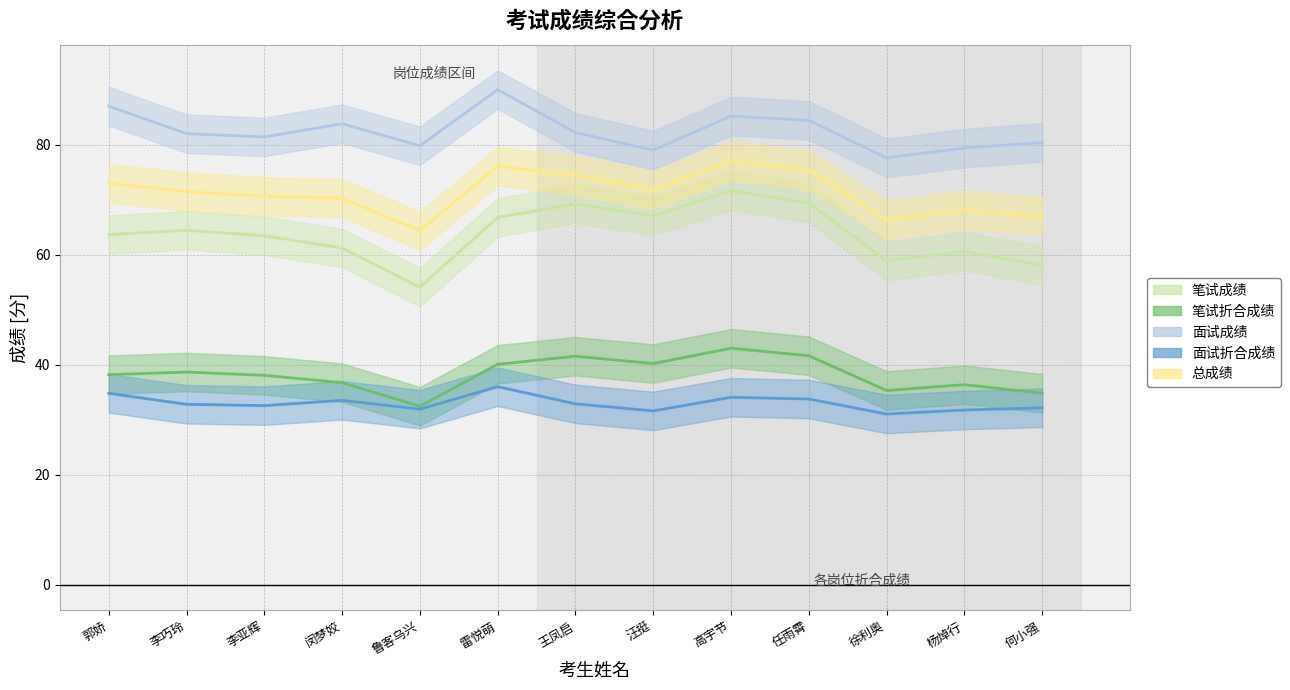

How many series are shown in this chart?

5